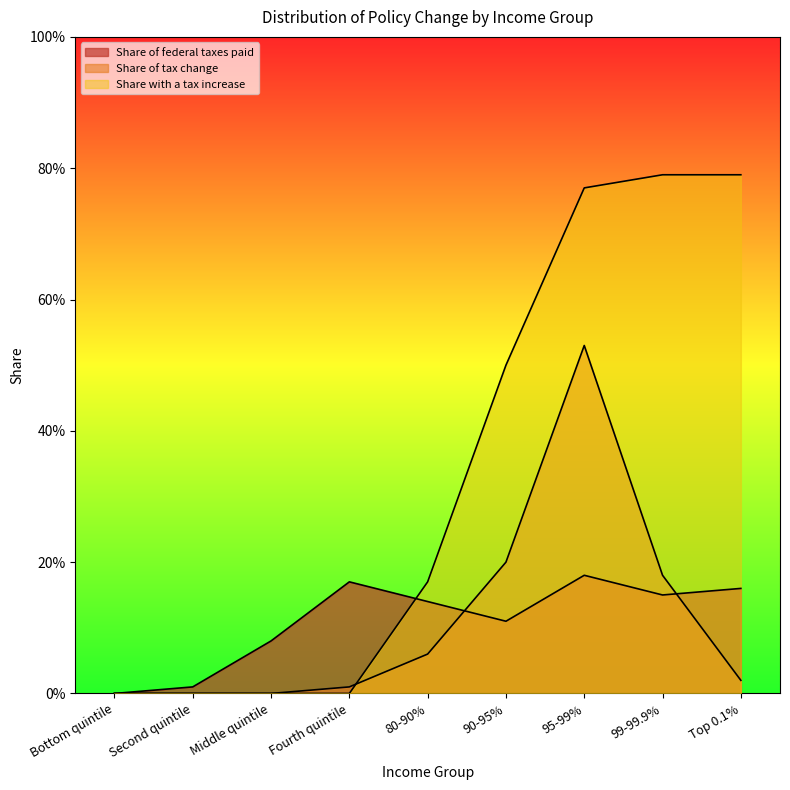

Which series has the largest range (max minus min)?

Share with a tax increase